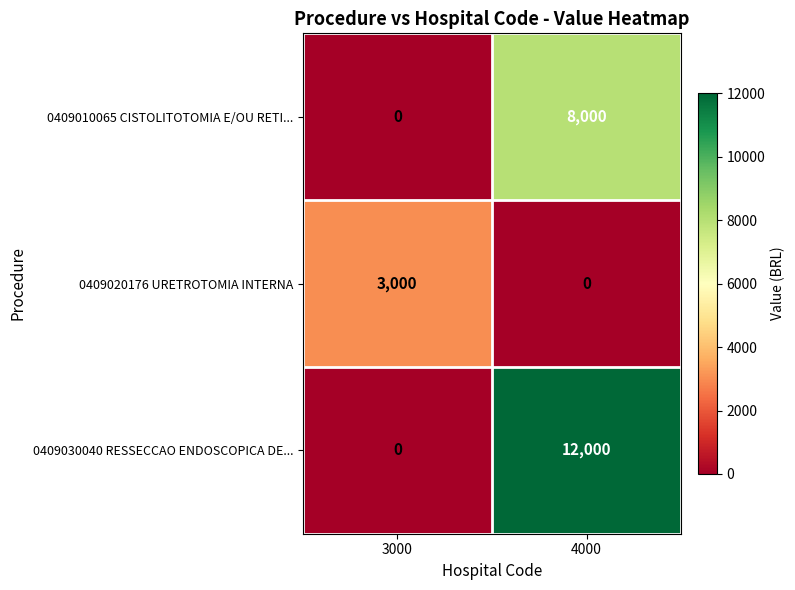

At which label is 0409010065 CISTOLITOTOMIA E/OU RETI... closest to 4000?

3000